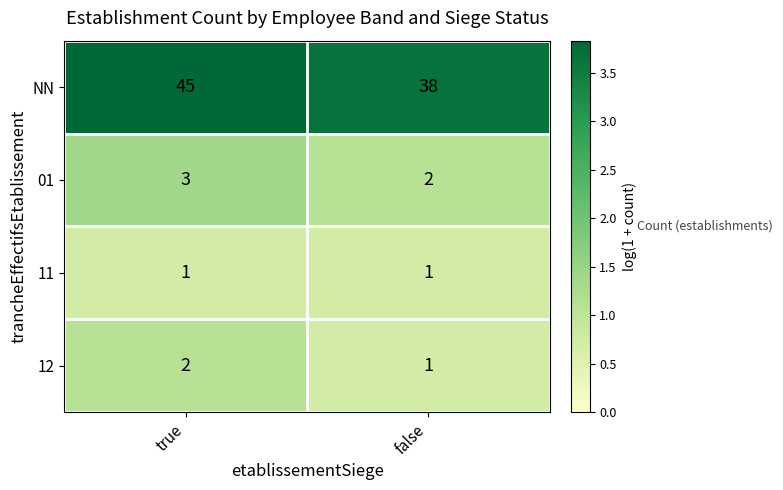

List the series in order of their peak value, highest first.

NN, 01, 12, 11